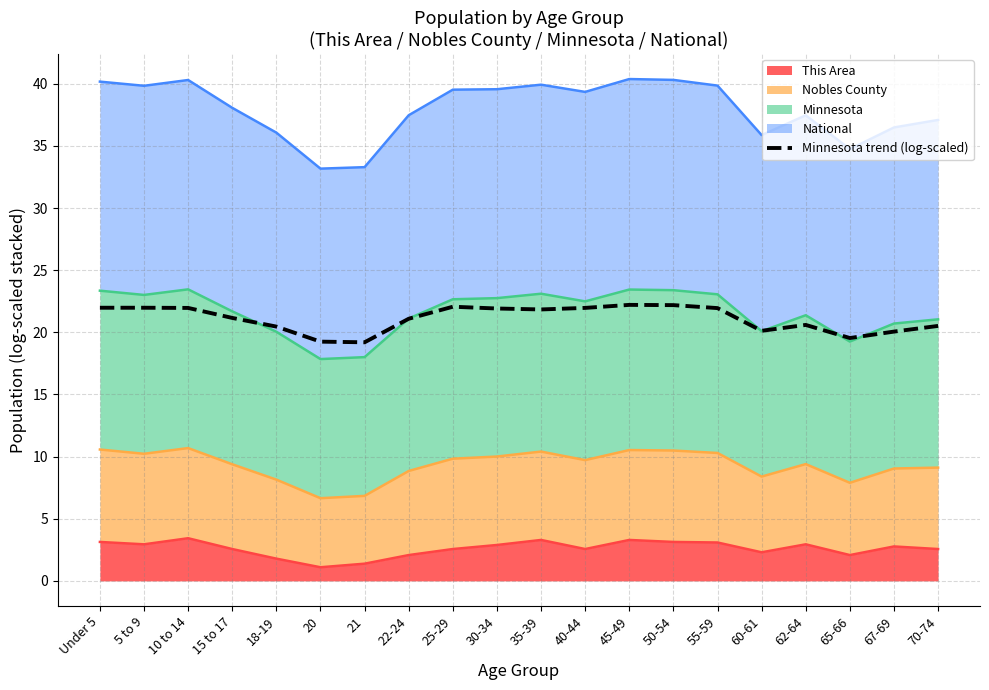

Reading left to right, what are all the values shown in this chart?

Under 5=22.0	5 to 9=22.0	10 to 14=22.0	15 to 17=21.2	18-19=20.5	20=19.3	21=19.2	22-24=21.1	25-29=22.1	30-34=21.9	35-39=21.8	40-44=22.0	45-49=22.2	50-54=22.2	55-59=22.0	60-61=20.1	62-64=20.6	65-66=19.5	67-69=20.1	70-74=20.5